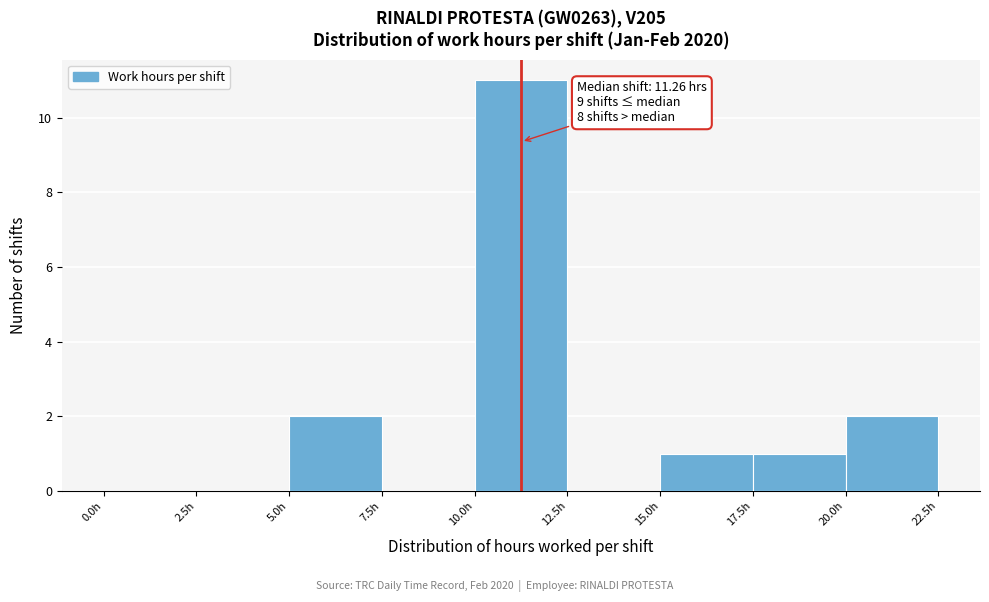

Over which range of the x-axis is the bar tallest?

10.0 to 12.5